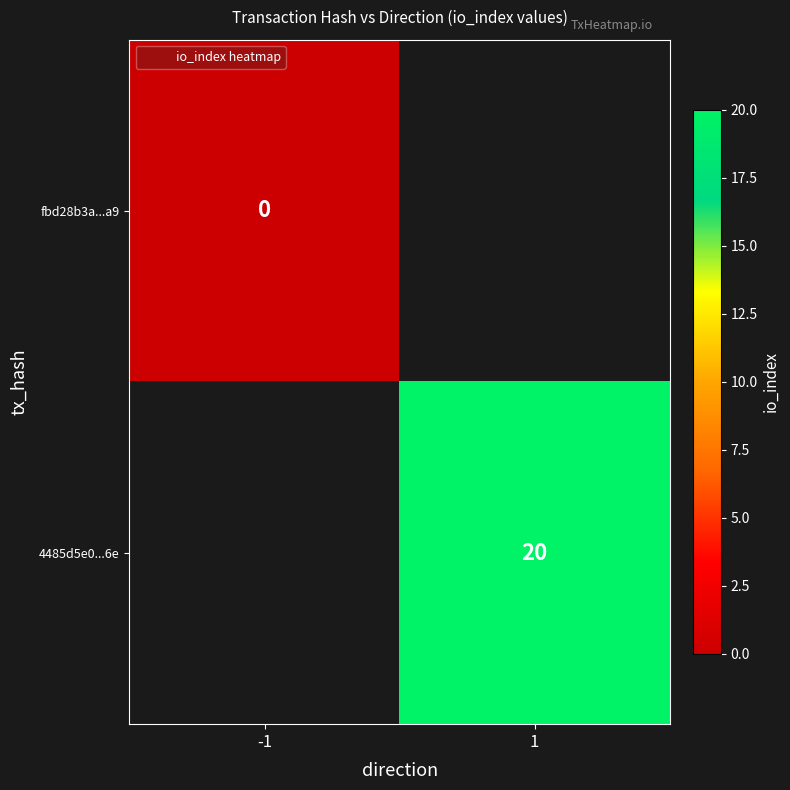

At which label does fbd28b3a...a9 reach its minimum?

-1